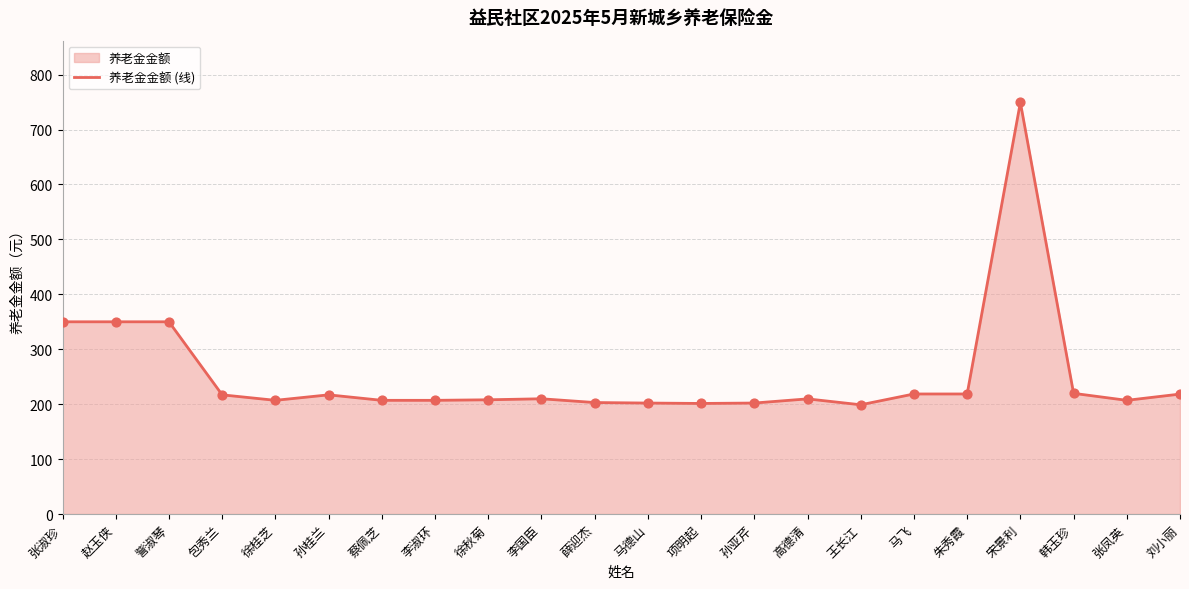

What is the ratio of the value at 蔡佩芝 to the value at 马飞?

0.9